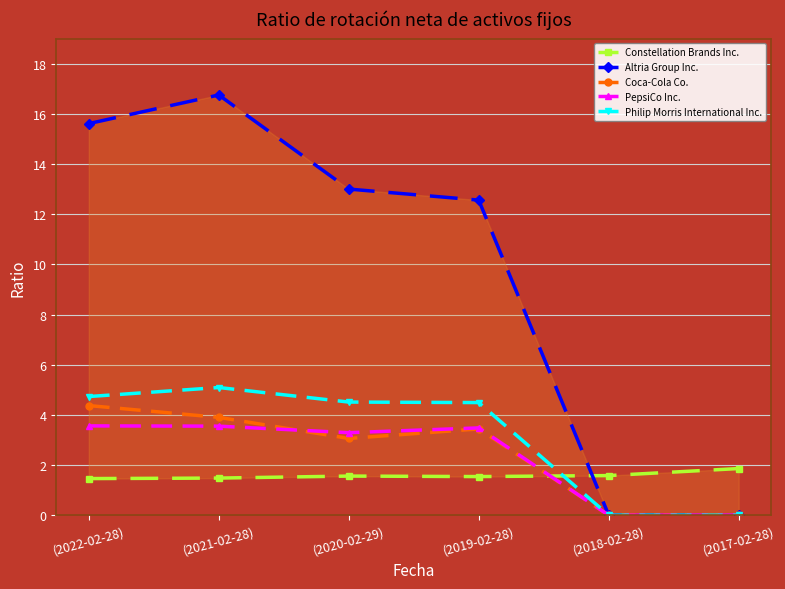

How many data points does each series have?

6